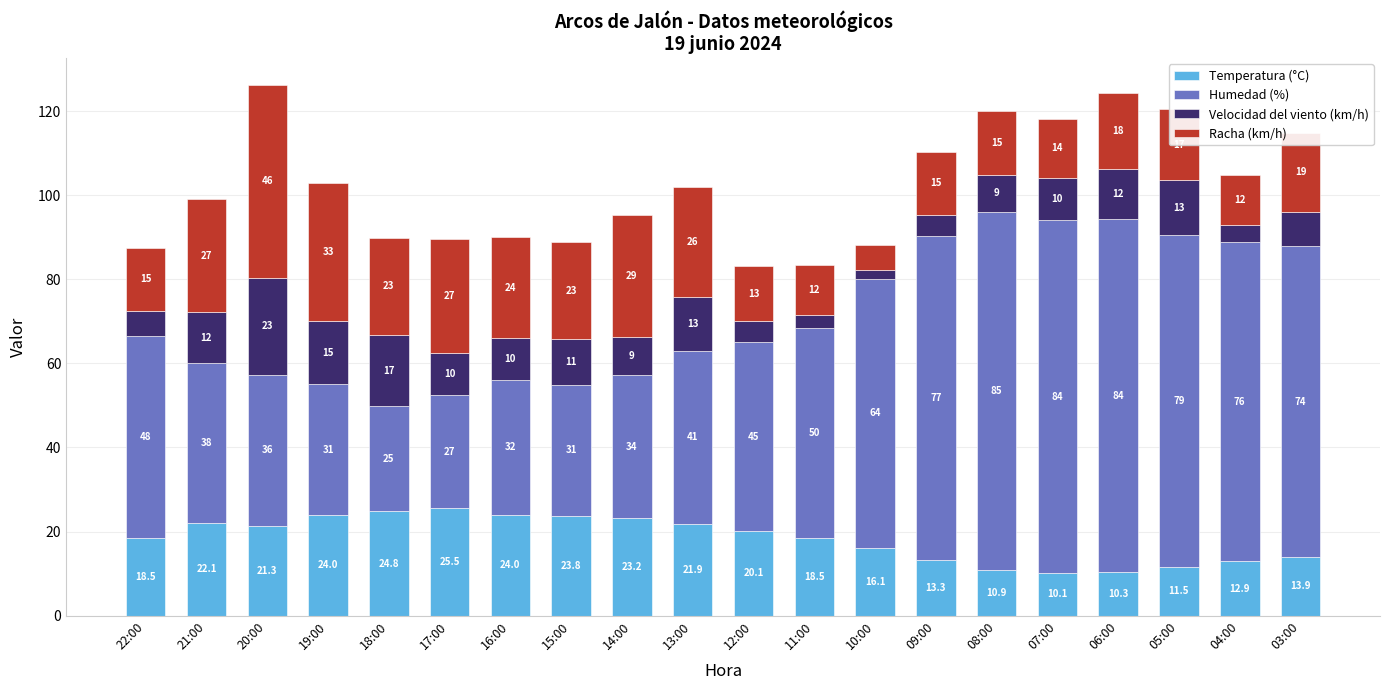

The Temperatura (°C) series shows 11.5 at 05:00. True or false?

True